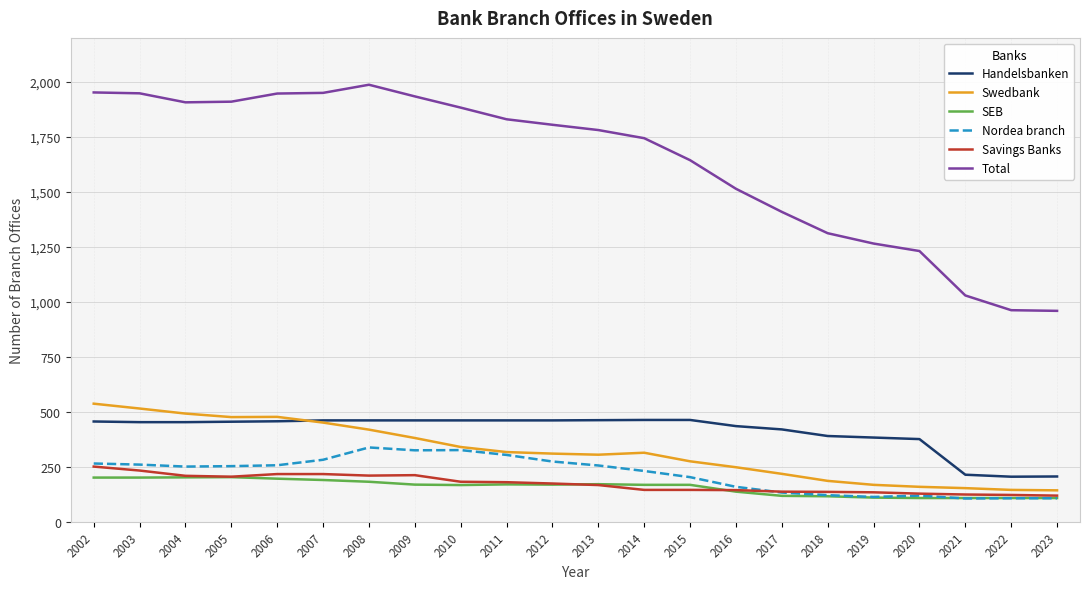

True or false: Total and SEB intersect in this chart.

False